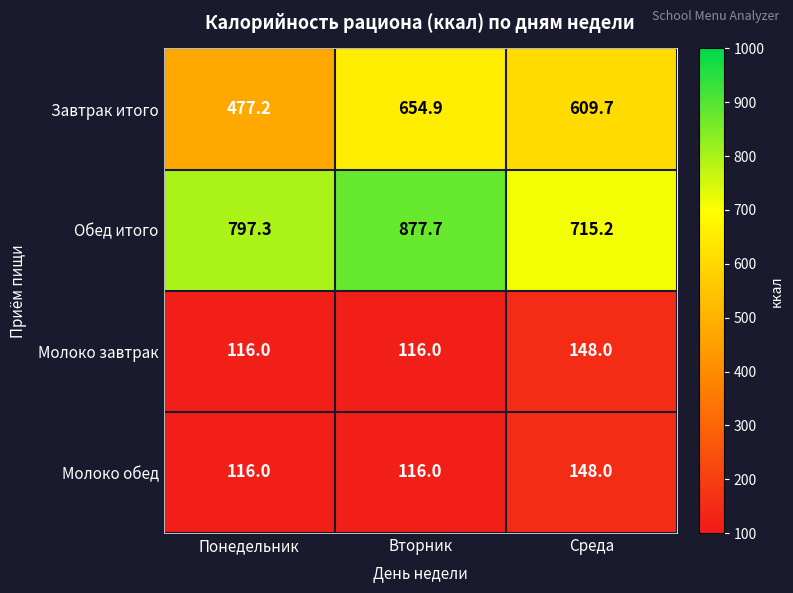

At how many categories does at least one series exceed 399?

3